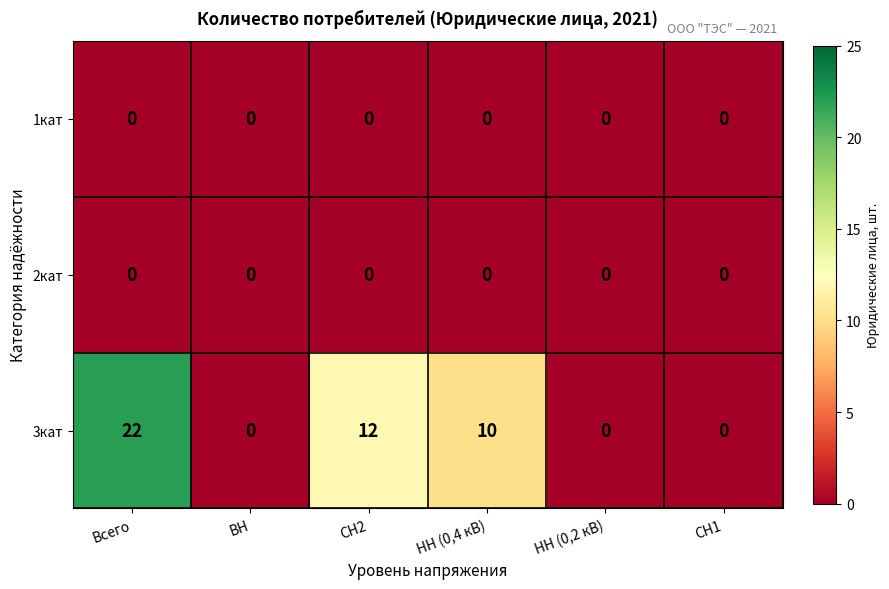

Reading left to right, list all the values displayed in this chart.

1кат: 0	0	0	0	0	0
2кат: 0	0	0	0	0	0
3кат: 22	0	12	10	0	0